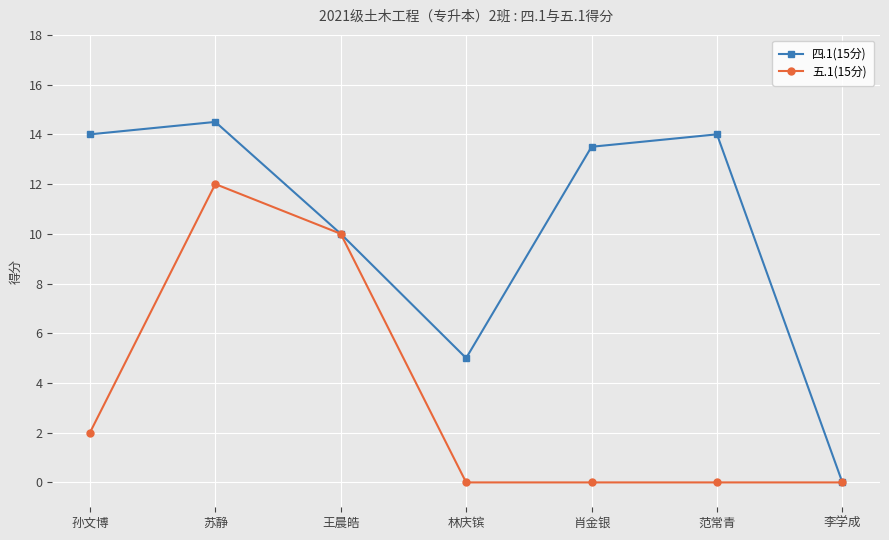

The value of 五.1(15分) at 王晨皓 is 10.0. True or false?

True